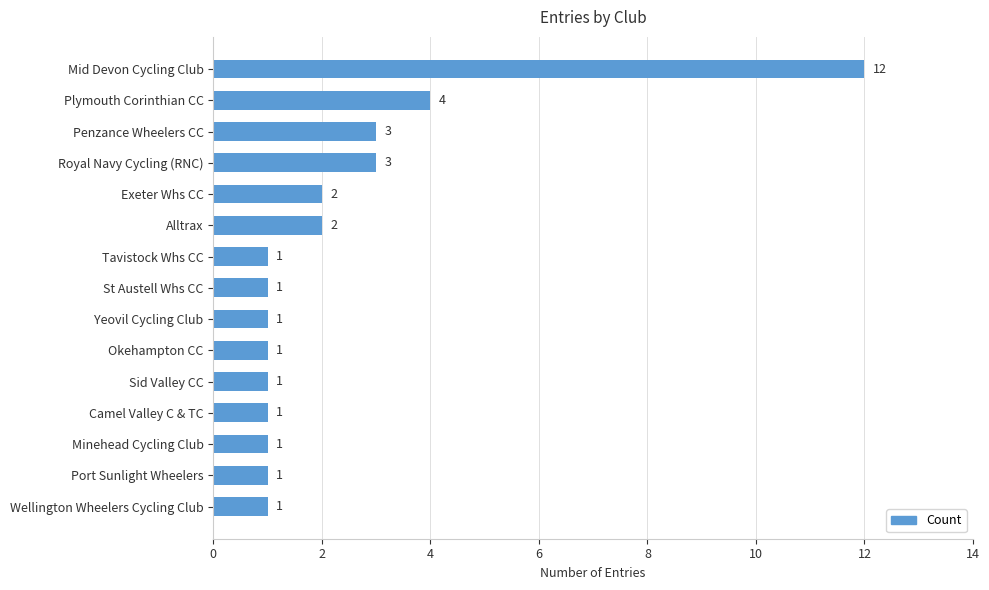

What is the sum of all values?

35